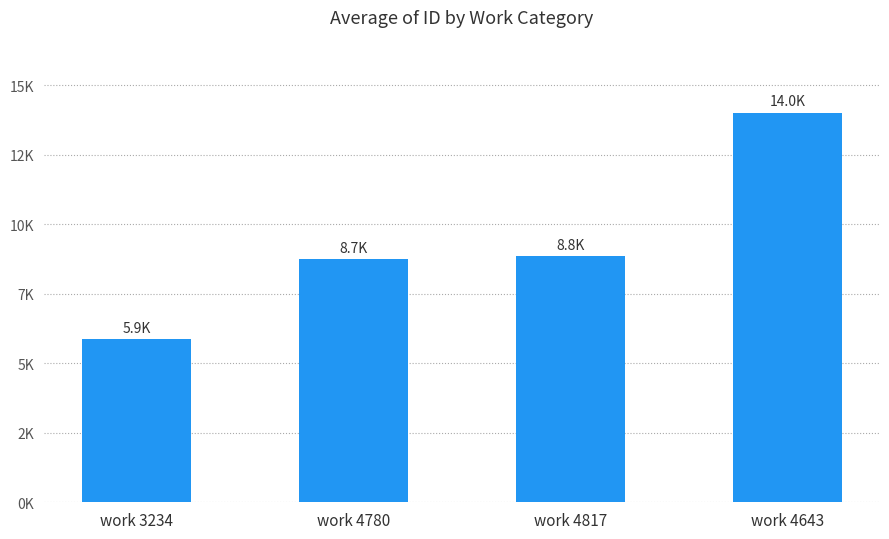

Which has a higher value, work 4817 or work 4780?

work 4817